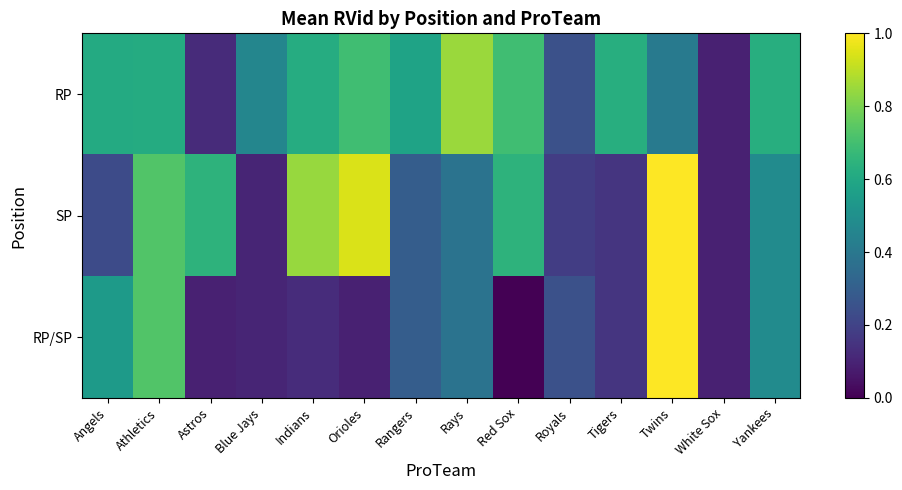

Which series has the largest total across all categories?

RP